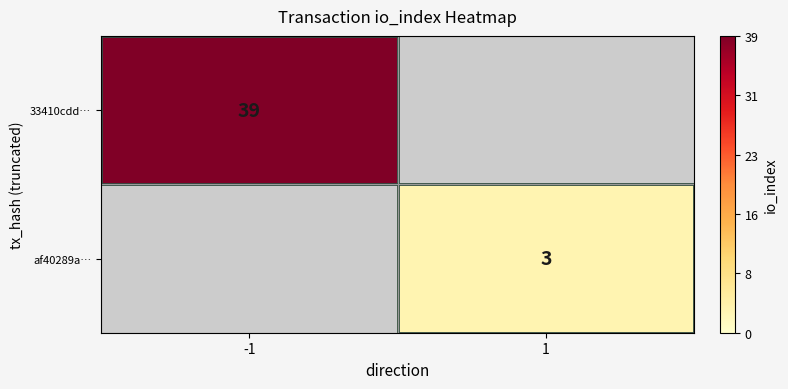

The af40289a… series shows 3 at 1. True or false?

True